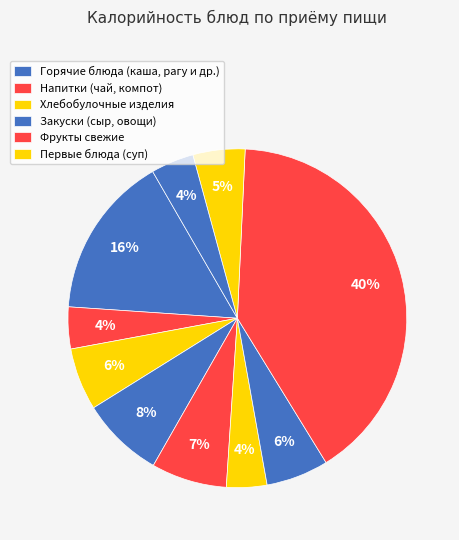

Count the number of slices in the pie.

10